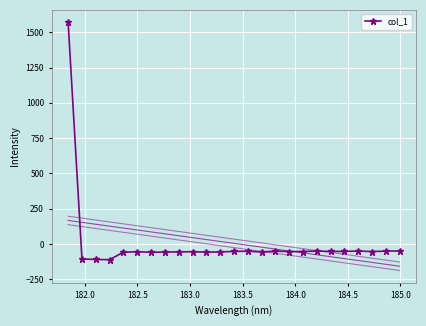

What is the value of the 5th point from the left?

-58.1